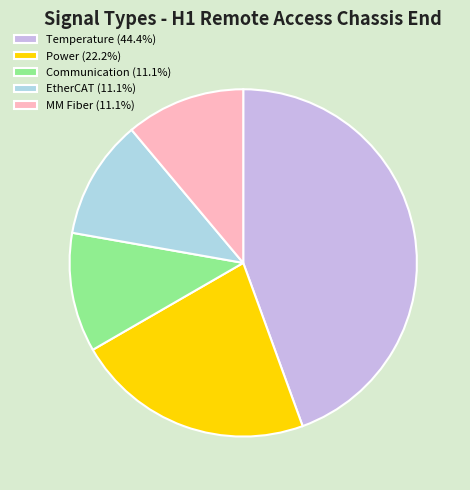

Is there any slice that represents more than half of the pie?

No